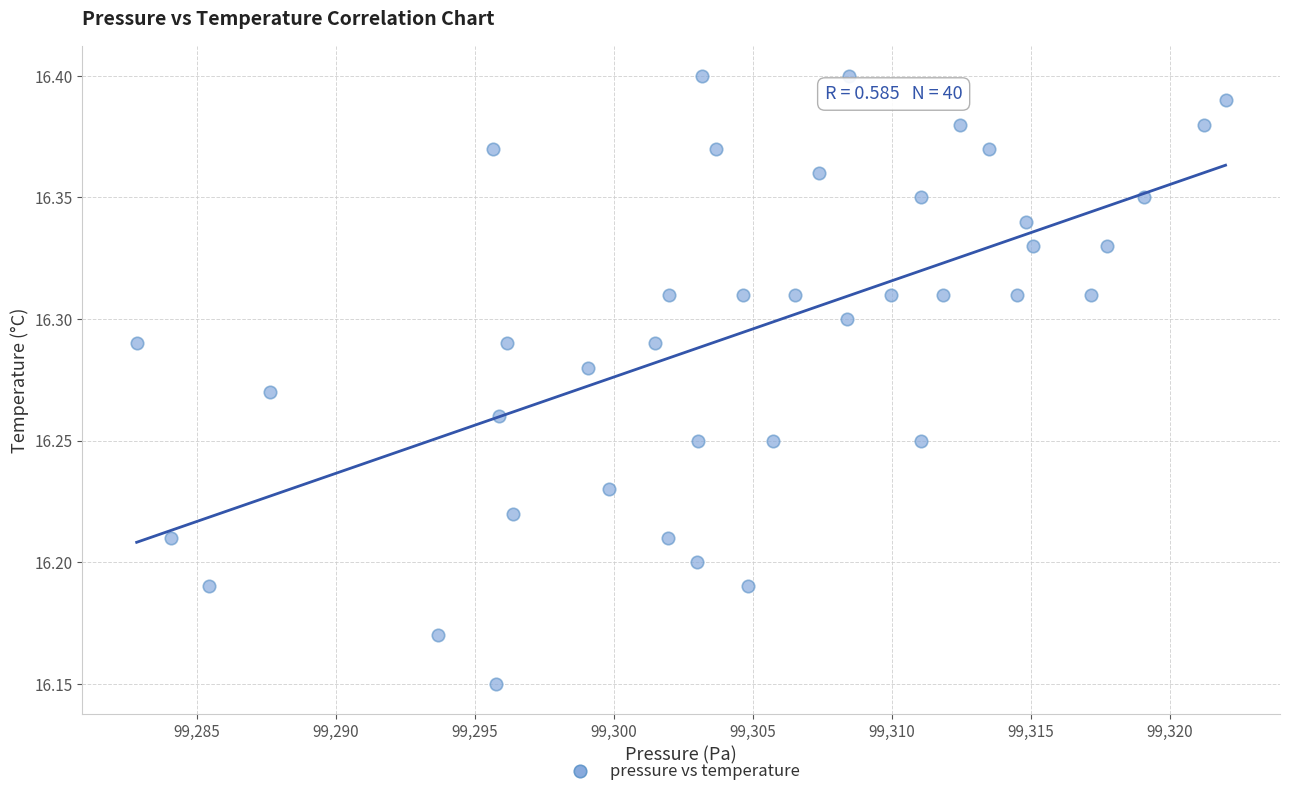

What is the range of X values (max minus min)?

39.2